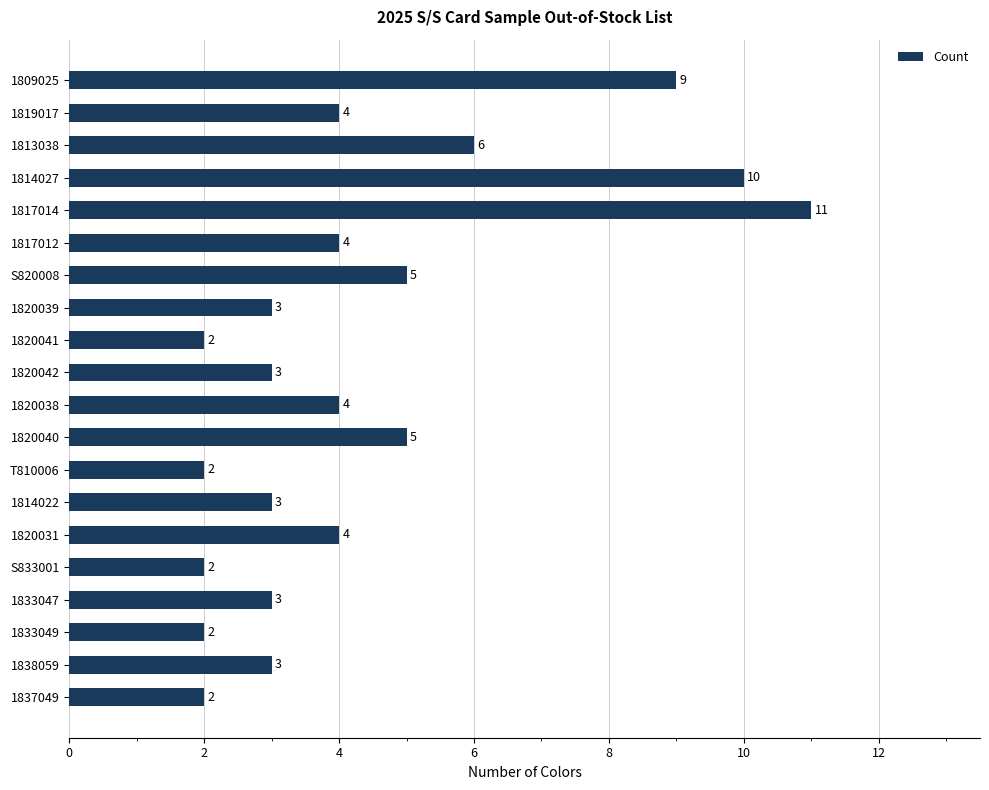

Where is the data nearest to the value 6?

1813038